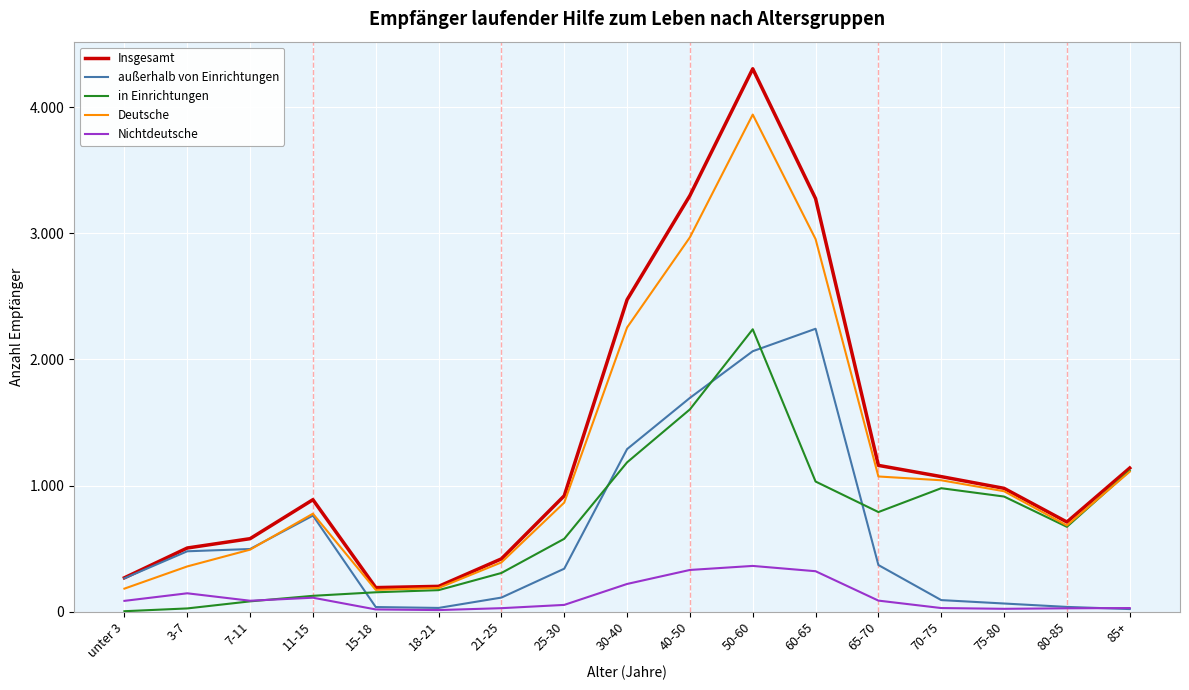

At which label does Insgesamt first exceed 919?

30-40